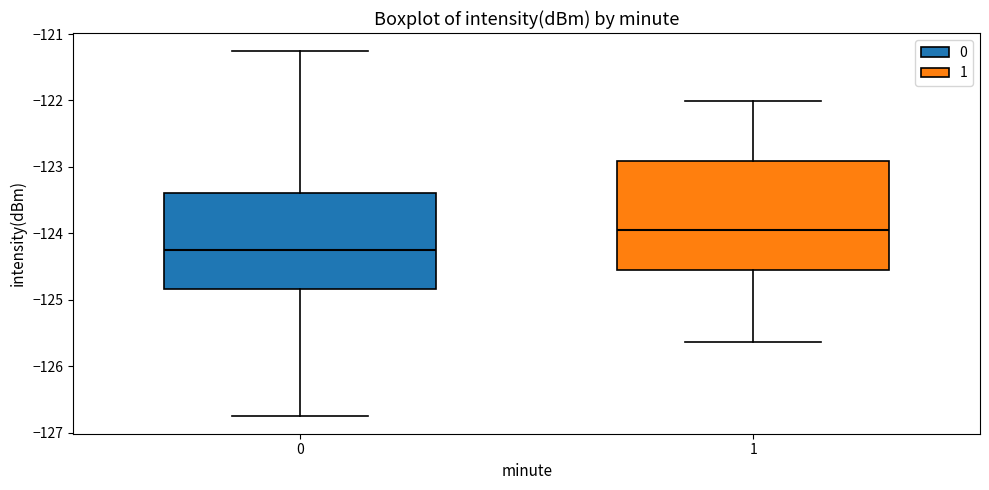

Which box's median line is the highest?

1